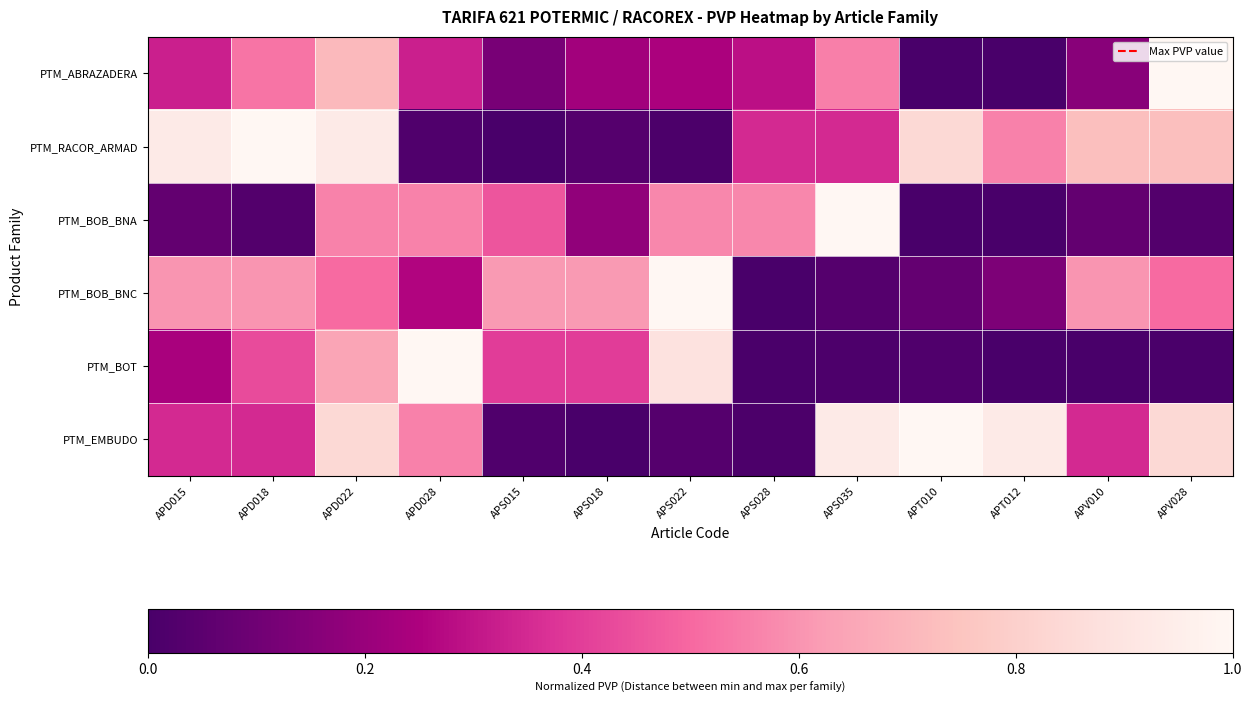

Reading left to right, what are all the values shown in this chart?

PTM_ABRAZADERA: APD015=0.3	APD018=0.5	APD022=0.7	APD028=0.3	APS015=0.1	APS018=0.2	APS022=0.2	APS028=0.3	APS035=0.6	APT010=0.0	APT012=0.0	APV010=0.2	APV028=1.0
PTM_RACOR_ARMAD: APD015=0.9	APD018=1.0	APD022=0.9	APD028=0.0	APS015=0.0	APS018=0.0	APS022=0.0	APS028=0.3	APS035=0.3	APT010=0.8	APT012=0.6	APV010=0.7	APV028=0.7
PTM_BOB_BNA: APD015=0.1	APD018=0.0	APD022=0.6	APD028=0.6	APS015=0.5	APS018=0.2	APS022=0.6	APS028=0.6	APS035=1.0	APT010=0.0	APT012=0.0	APV010=0.1	APV028=0.0
PTM_BOB_BNC: APD015=0.6	APD018=0.6	APD022=0.5	APD028=0.3	APS015=0.6	APS018=0.6	APS022=1.0	APS028=0.0	APS035=0.0	APT010=0.1	APT012=0.1	APV010=0.6	APV028=0.5
PTM_BOT: APD015=0.2	APD018=0.4	APD022=0.6	APD028=1.0	APS015=0.4	APS018=0.4	APS022=0.9	APS028=0.0	APS035=0.0	APT010=0.0	APT012=0.0	APV010=0.0	APV028=0.0
PTM_EMBUDO: APD015=0.3	APD018=0.3	APD022=0.8	APD028=0.6	APS015=0.0	APS018=0.0	APS022=0.0	APS028=0.0	APS035=0.9	APT010=1.0	APT012=0.9	APV010=0.3	APV028=0.8